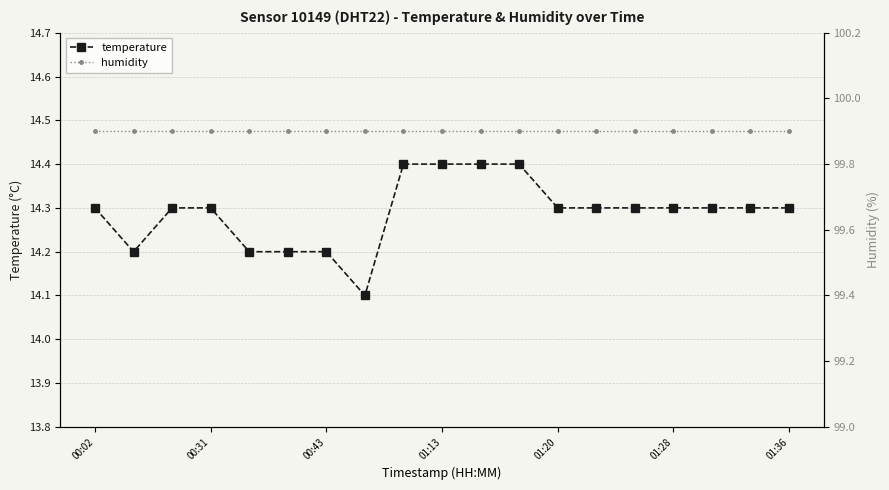

Count the temperature values in the range 14 to 15.

19